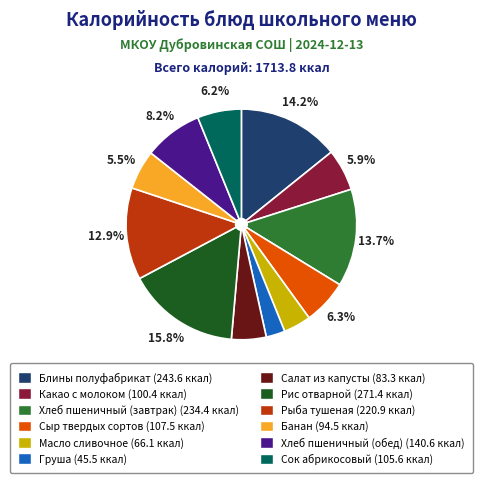

Approximately how many times larger is the value at Блины полуфабрикат compared to Банан?

2.6